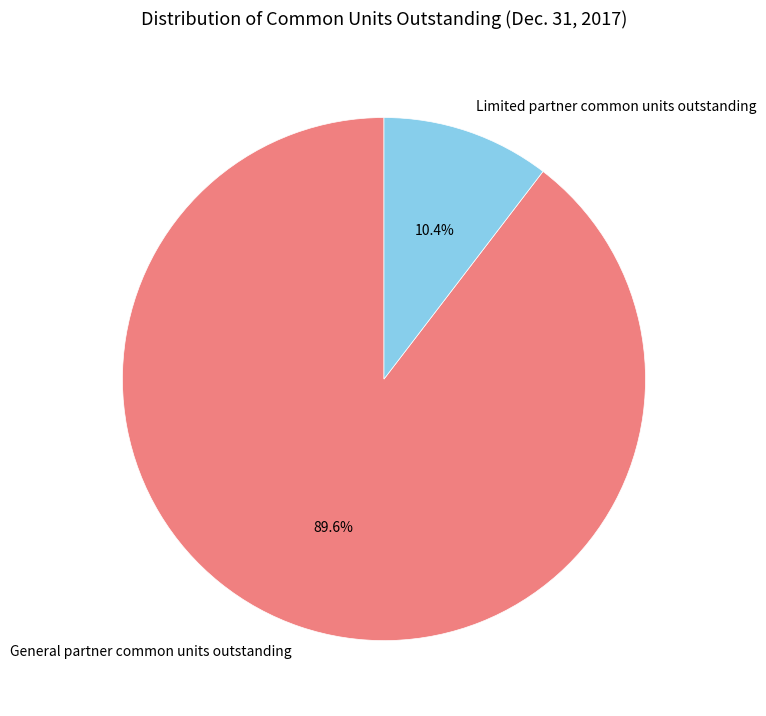

What is the largest slice in the pie chart?

General partner common units outstanding